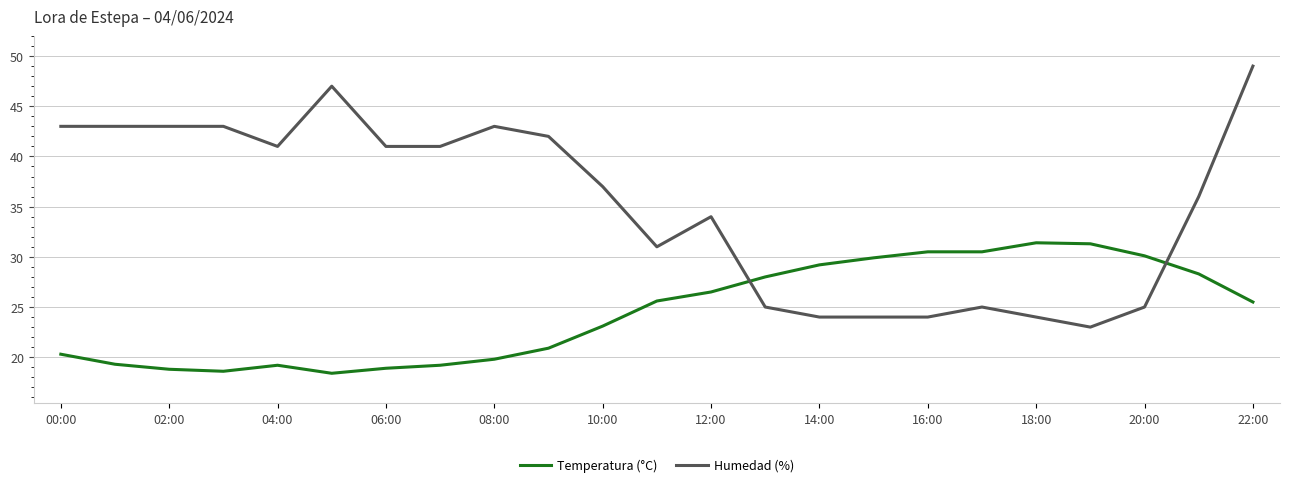

At how many categories does at least one series exceed 32?

14